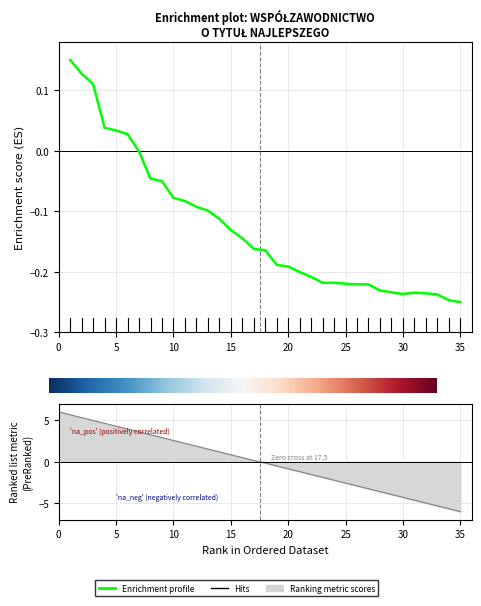

What is the value of the 13th point from the left?

-0.1